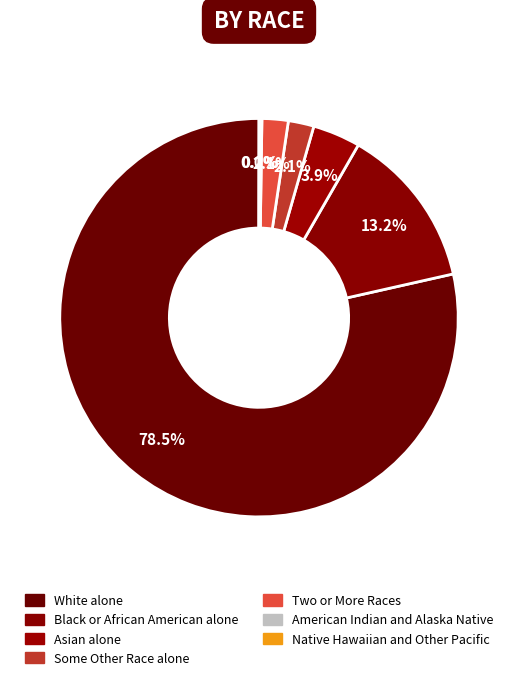

True or false: American Indian and Alaska Native accounts for 0% of the total.

True